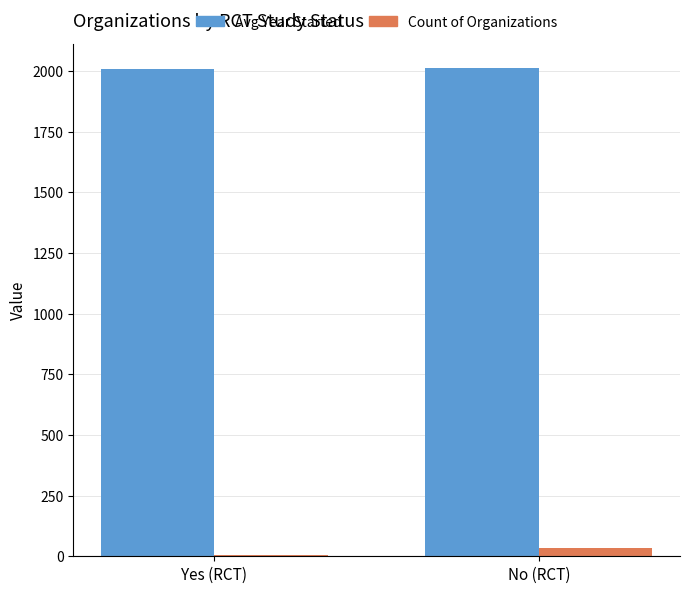

What is the average value of the Avg Year Started series?

2010.0